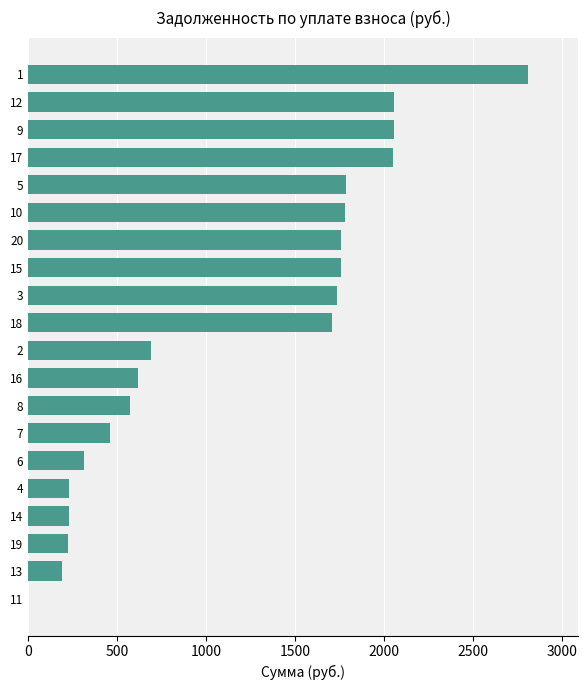

What is the maximum value shown in the chart?

2809.5